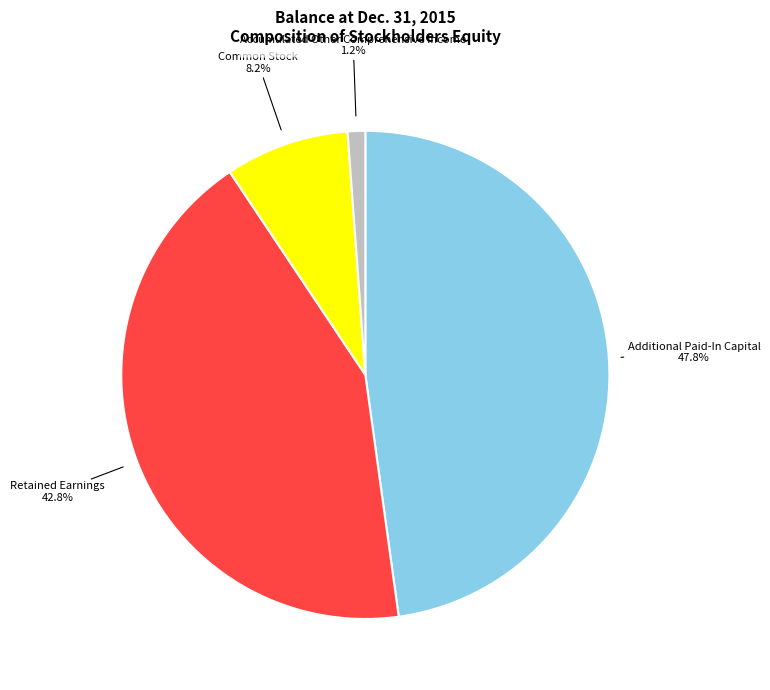

Count the number of slices in the pie.

4